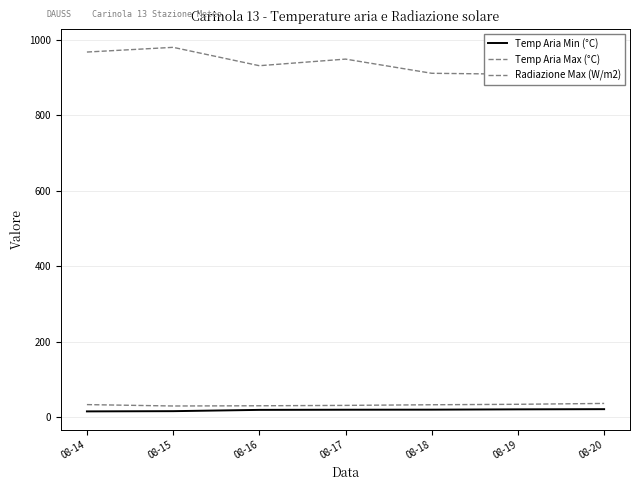

Which series changed the most between 08-14 and 08-19?

Radiazione Max (W/m2)